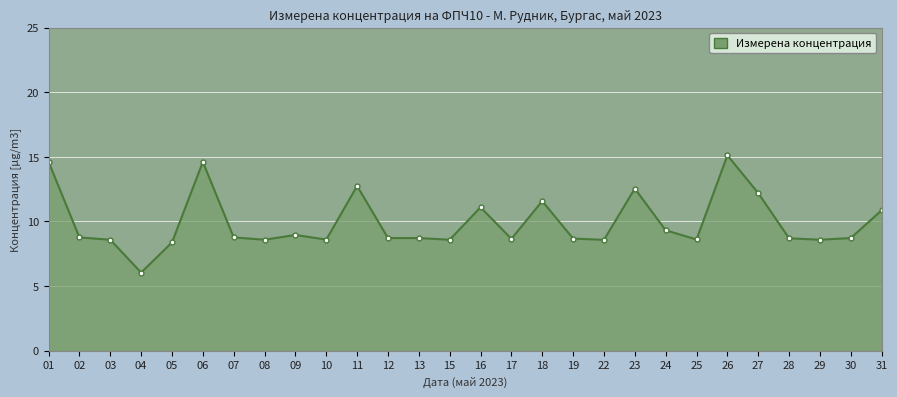

Read the value at 26.

15.1